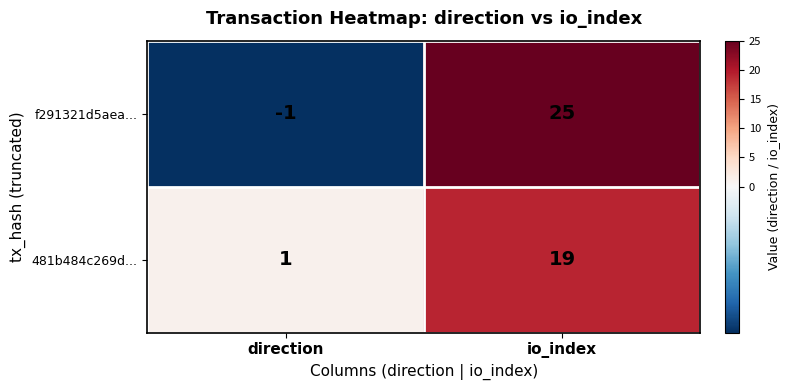

What is the difference between the maximum and minimum values in the f291321d5aea... series?

26